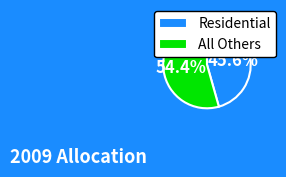

Between All Others and Residential, which is larger?

All Others